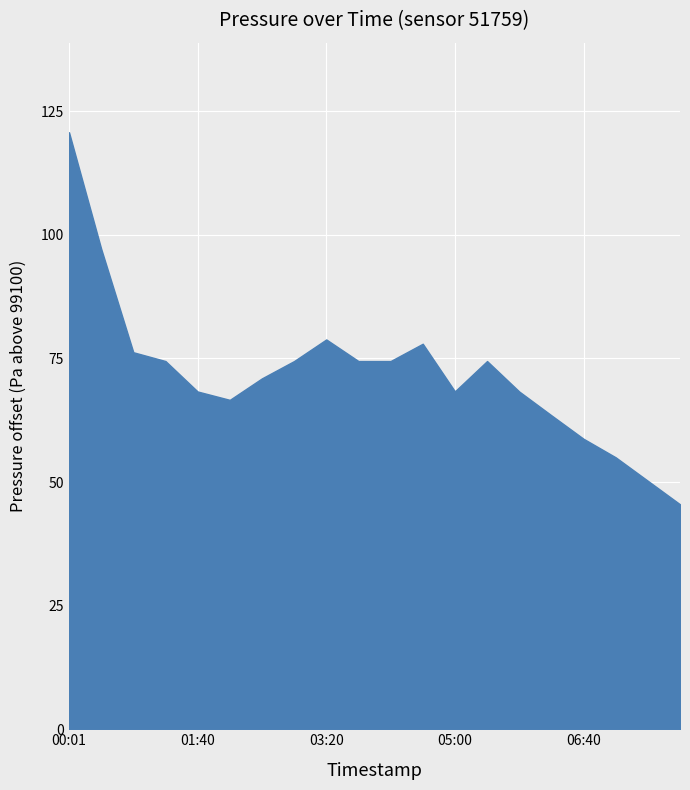

The chart shows a value of 52361.8 at 02:05. True or false?

False